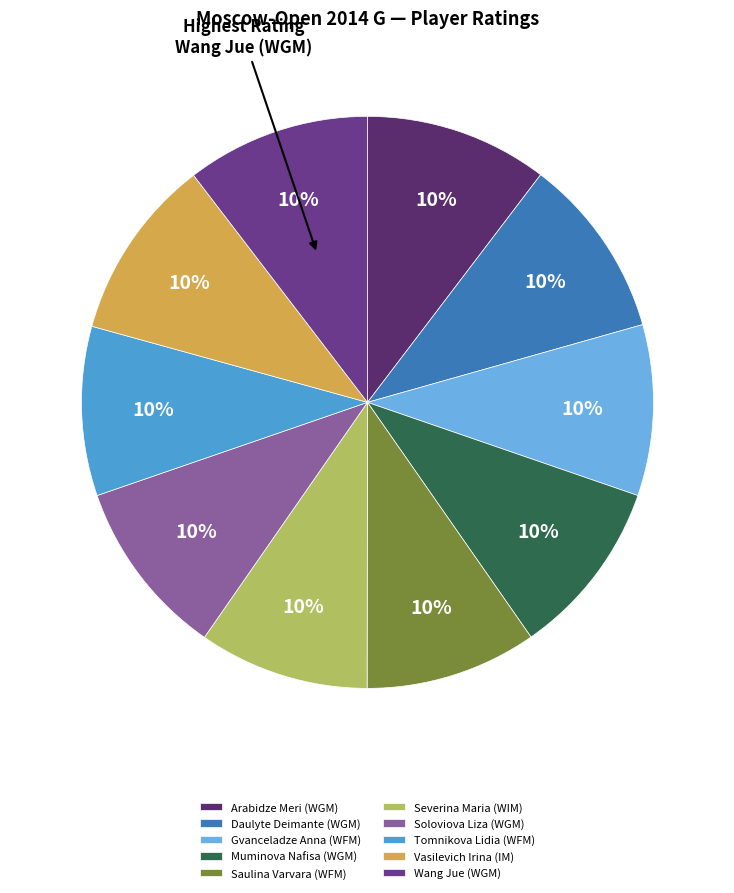

To the nearest percent, what is the combined percentage of Wang Jue (WGM) and Severina Maria (WIM)?

20%